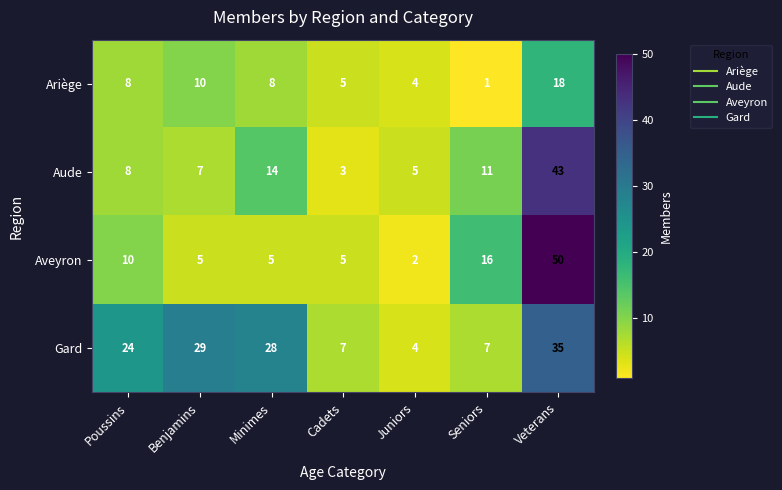

List the series in order of their peak value, highest first.

Aveyron, Aude, Gard, Ariège